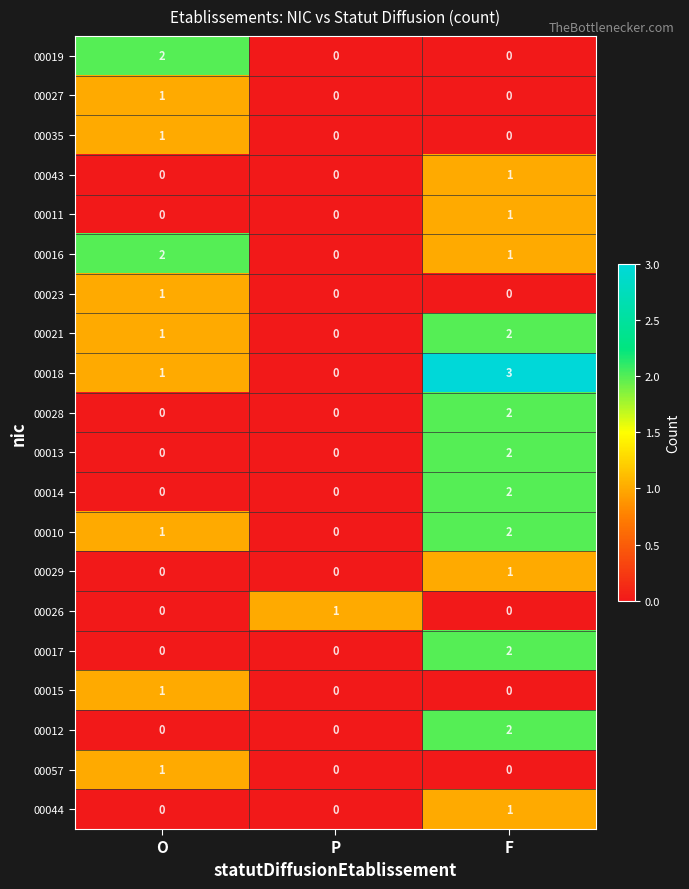

At which category is the sum across all series the highest?

F